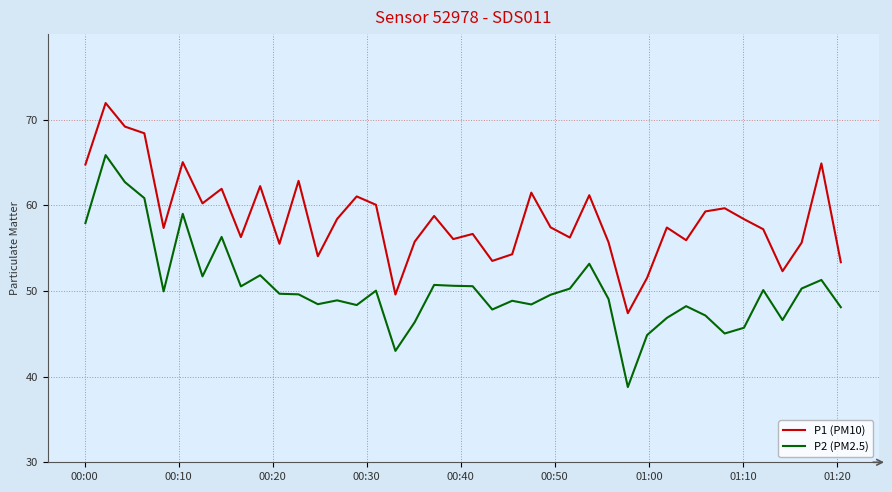

True or false: P1 (PM10) and P2 (PM2.5) intersect in this chart.

False